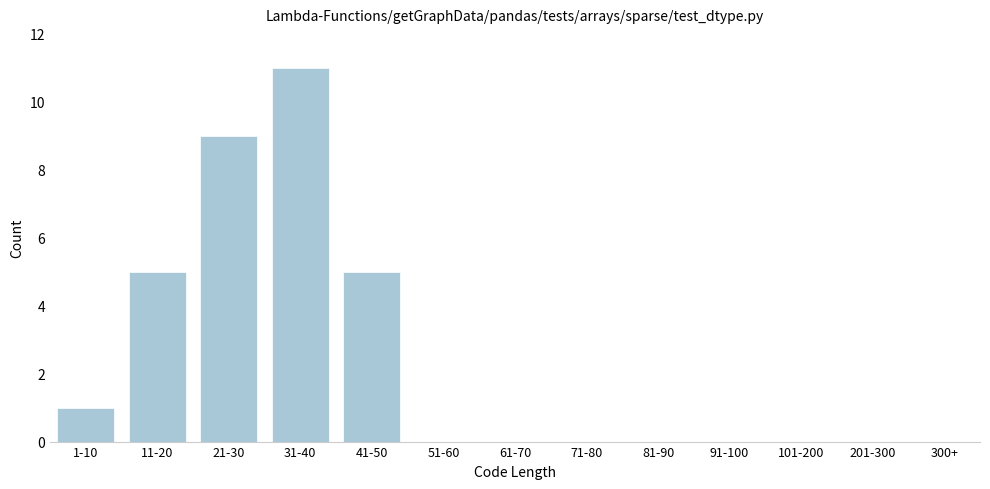

Reading left to right, extract all data points from this chart.

1-10=1	11-20=5	21-30=9	31-40=11	41-50=5	51-60=0	61-70=0	71-80=0	81-90=0	91-100=0	101-200=0	201-300=0	300+=0